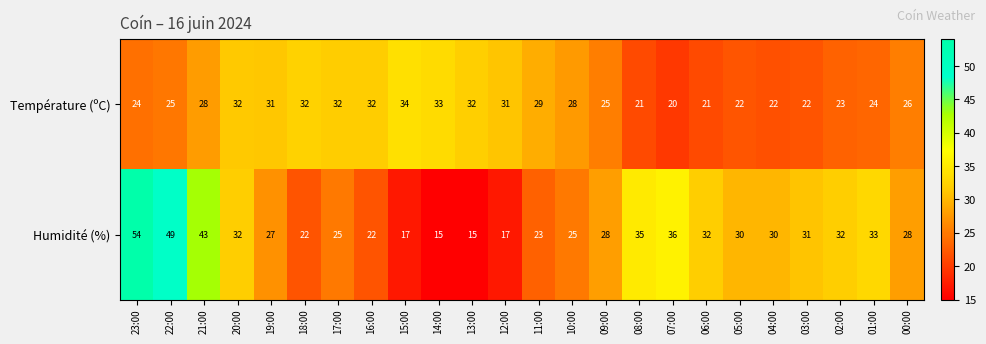

What is the sum of the Humidité (%) values at 12:00 and 19:00?

44